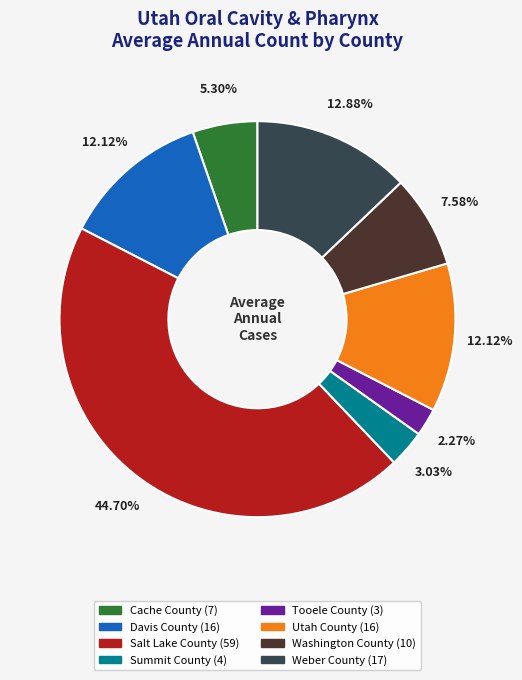

Which category has the biggest portion of the pie?

Salt Lake County